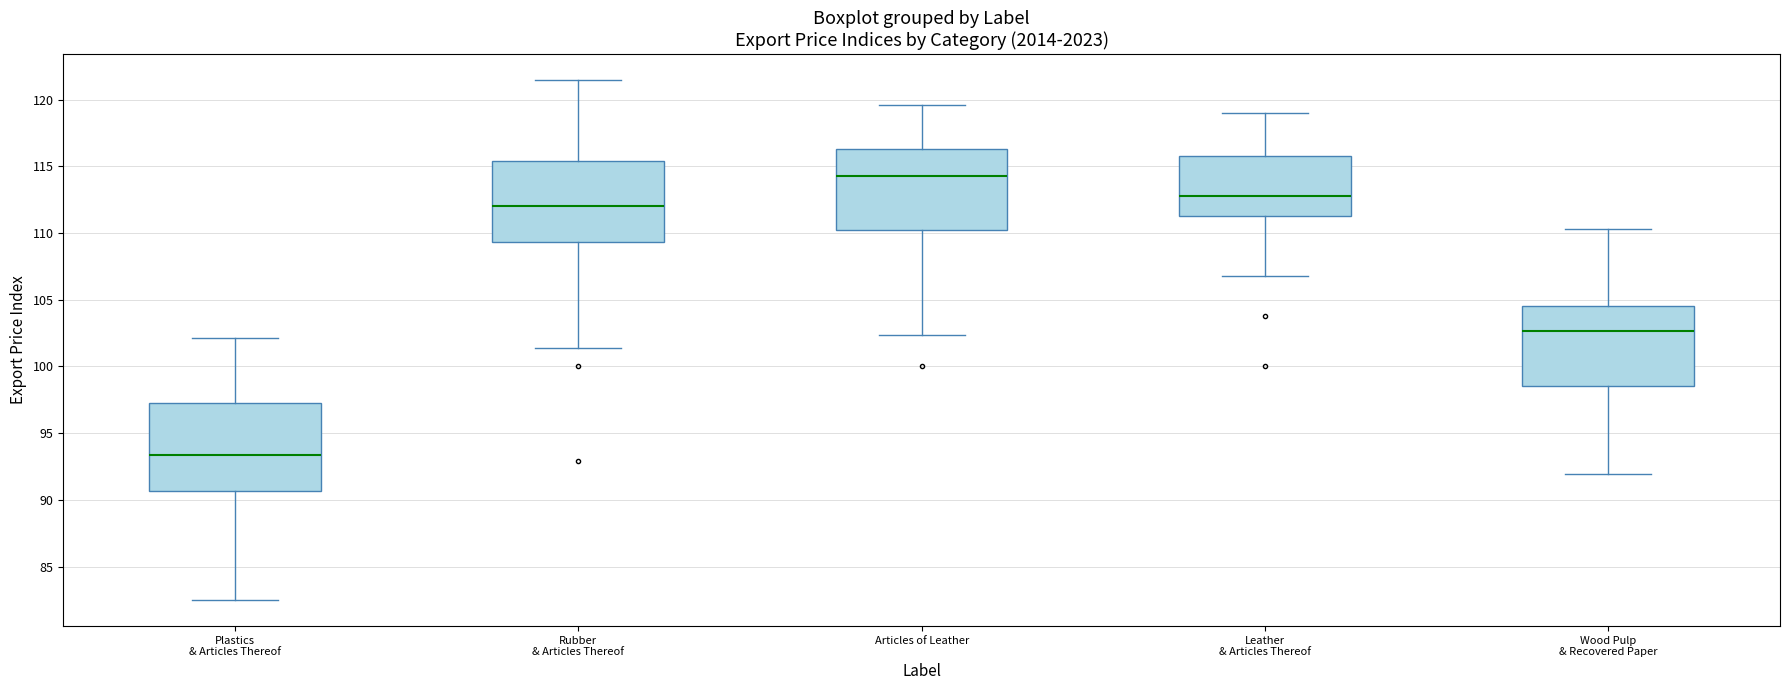

Reading left to right, read every box against the y-axis: the position of its median line, the range the box covers, and the ends of its whiskers. The values are not printed on the chart, so give them approximately, as read against the axis.

Plastics & Articles Thereof: median 93.5, box 90.5 to 97.5, whiskers 82.5 to 102.0
Rubber & Articles Thereof: median 112.0, box 109.5 to 115.5, whiskers 101.5 to 121.5
Articles of Leather: median 114.5, box 110.0 to 116.5, whiskers 102.5 to 119.5
Leather & Articles Thereof: median 113.0, box 111.5 to 116.0, whiskers 107.0 to 119.0
Wood Pulp & Recovered Paper: median 102.5, box 98.5 to 104.5, whiskers 92.0 to 110.5